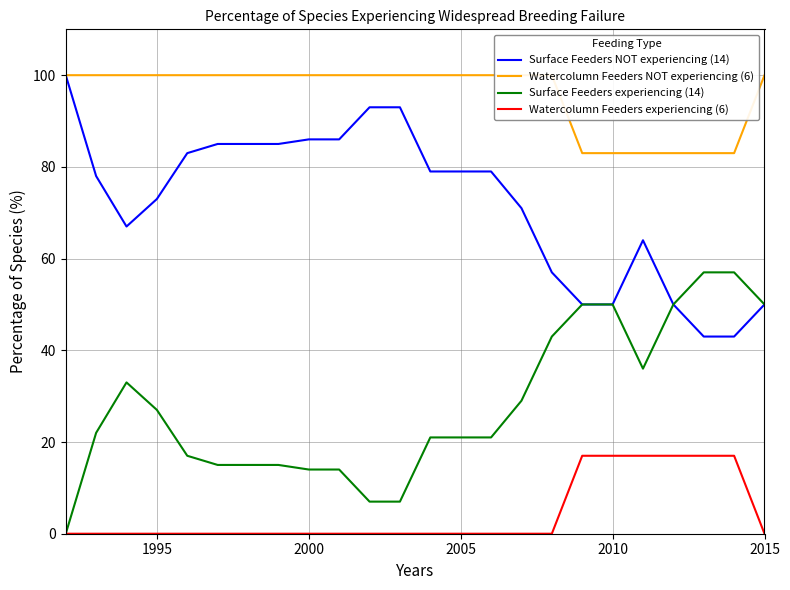

True or false: Surface Feeders NOT experiencing (14) and Watercolumn Feeders NOT experiencing (6) cross at least once.

False